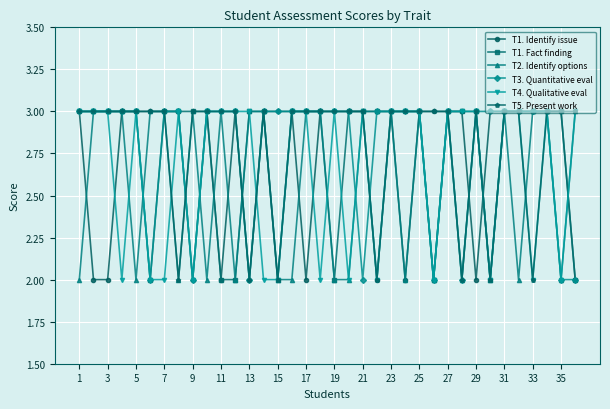

How many lines are shown in the chart?

6